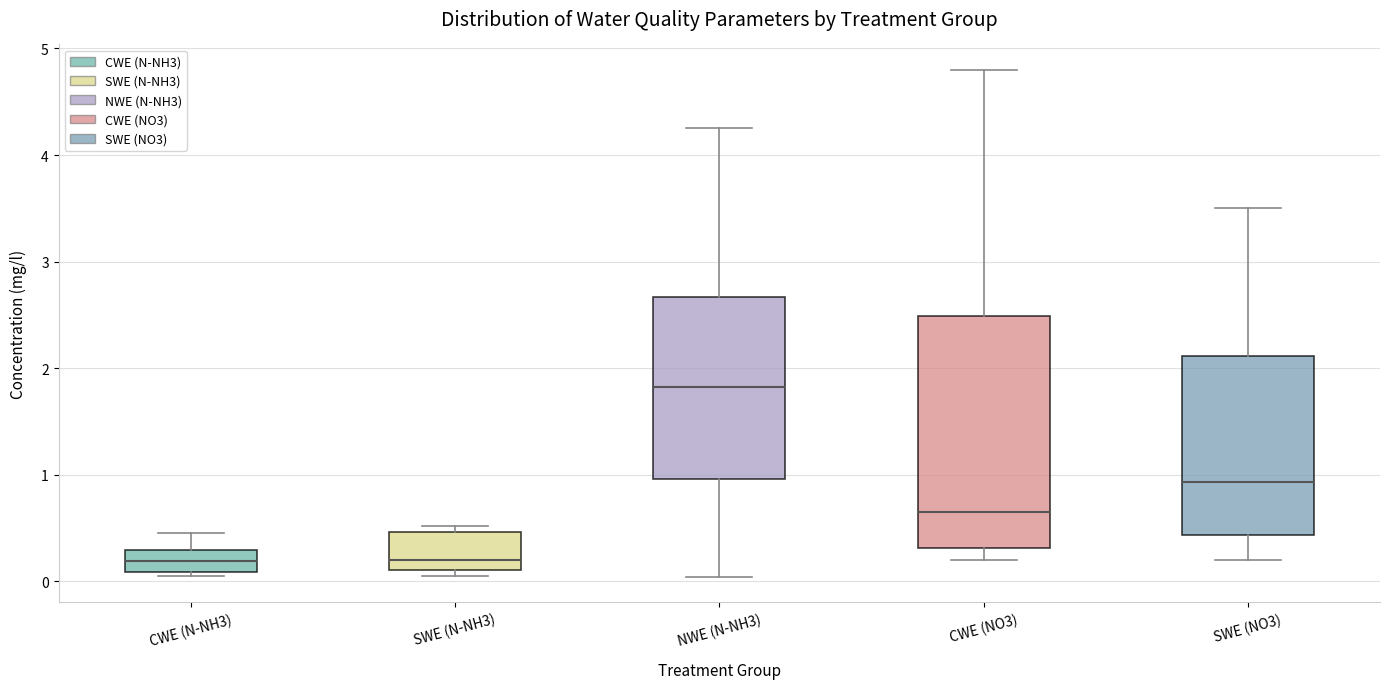

Reading left to right, read every box against the y-axis: the position of its median line, the range the box covers, and the ends of its whiskers. The values are not printed on the chart, so give them approximately, as read against the axis.

CWE (N-NH3): median 0.2, box 0.1 to 0.3, whiskers 0.1 (just below the box's lower edge) to 0.5
SWE (N-NH3): median 0.2, box 0.1 to 0.5, whiskers 0.1 (just below the box's lower edge) to 0.5 (just above the box's upper edge)
NWE (N-NH3): median 1.8, box 1.0 to 2.7, whiskers 0.0 to 4.3
CWE (NO3): median 0.7, box 0.3 to 2.5, whiskers 0.2 to 4.8
SWE (NO3): median 0.9, box 0.4 to 2.1, whiskers 0.2 to 3.5